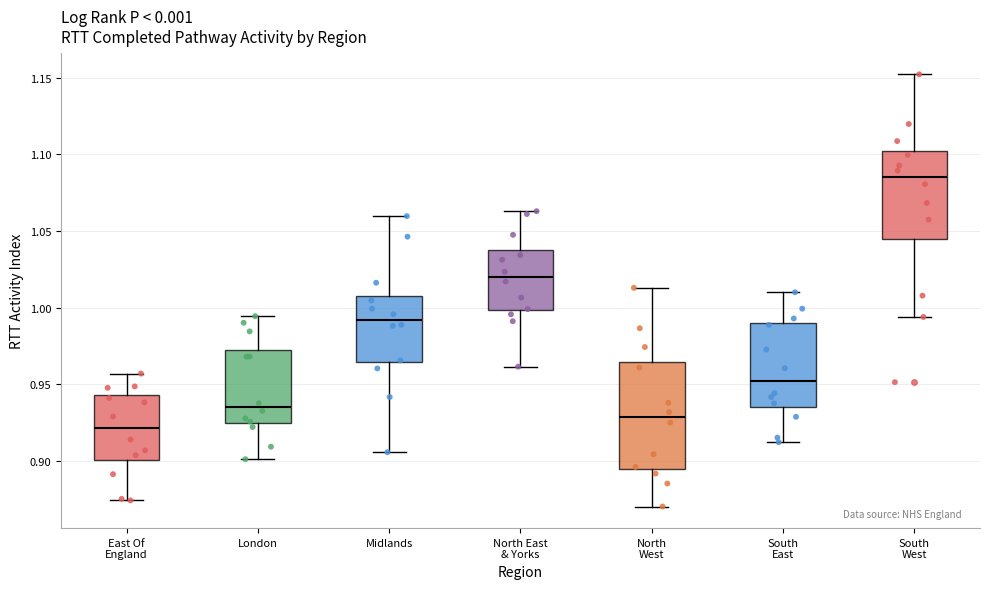

Where is the lower edge of the box for North West on the y-axis? The values are not printed on the chart, so give them approximately, as read against the axis.

0.895